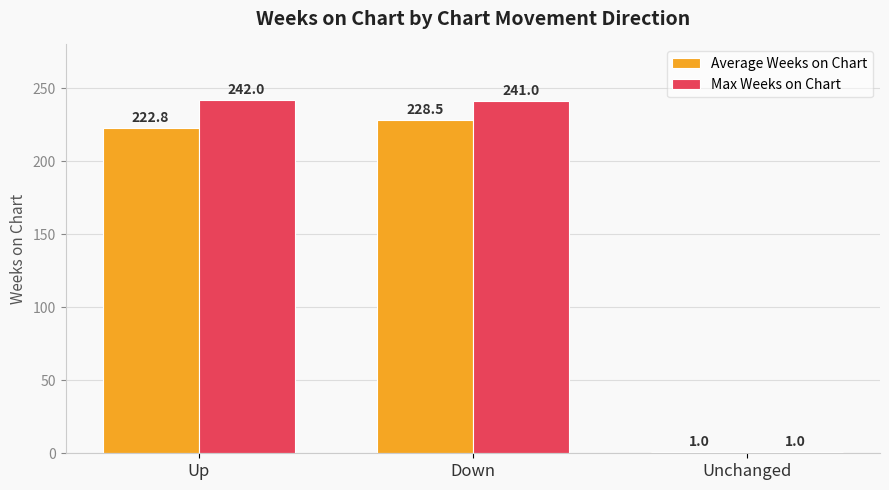

What is the total value across all series at Unchanged?

2.0